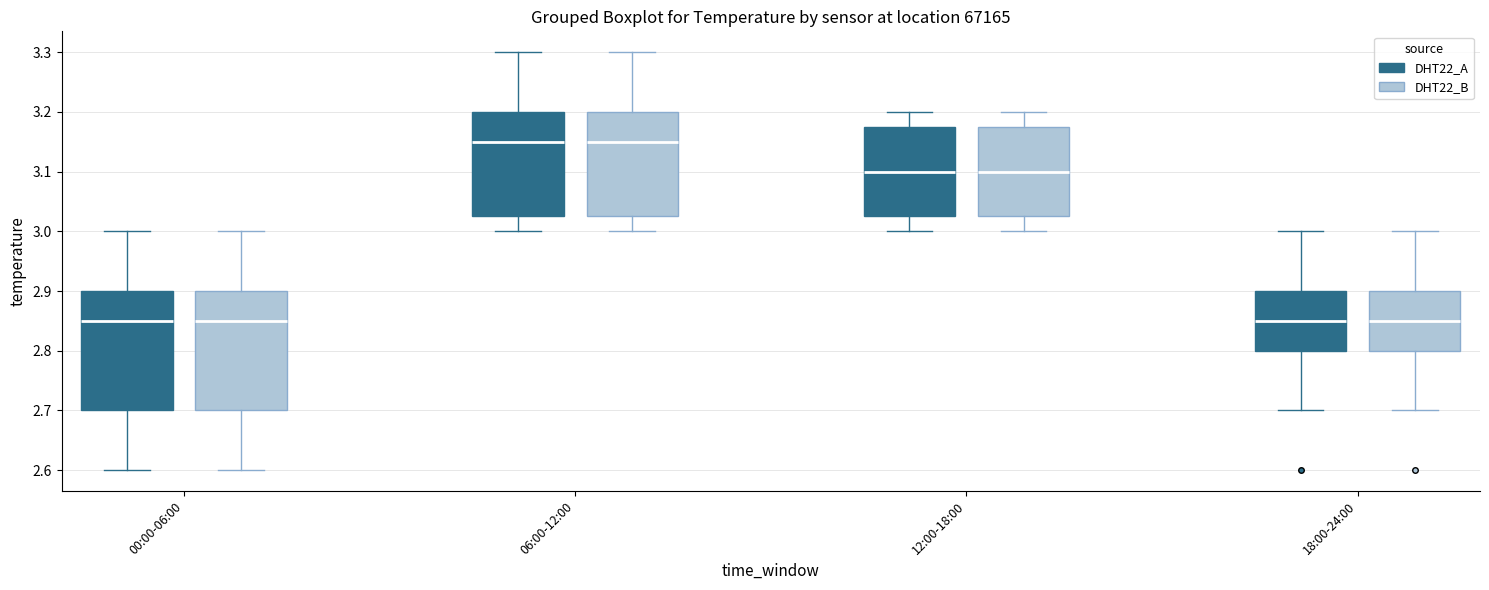

Reading left to right, read every box against the y-axis: the position of its median line, the range the box covers, and the ends of its whiskers. The values are not printed on the chart, so give them approximately, as read against the axis.

00:00-06:00 (DHT22_A): median 2.85, box 2.70 to 2.90, whiskers 2.60 to 3.00
00:00-06:00 (DHT22_B): median 2.85, box 2.70 to 2.90, whiskers 2.60 to 3.00
06:00-12:00 (DHT22_A): median 3.15, box 3.03 to 3.20, whiskers 3.00 to 3.30
06:00-12:00 (DHT22_B): median 3.15, box 3.03 to 3.20, whiskers 3.00 to 3.30
12:00-18:00 (DHT22_A): median 3.10, box 3.03 to 3.18, whiskers 3.00 to 3.20
12:00-18:00 (DHT22_B): median 3.10, box 3.03 to 3.18, whiskers 3.00 to 3.20
18:00-24:00 (DHT22_A): median 2.85, box 2.80 to 2.90, whiskers 2.70 to 3.00
18:00-24:00 (DHT22_B): median 2.85, box 2.80 to 2.90, whiskers 2.70 to 3.00